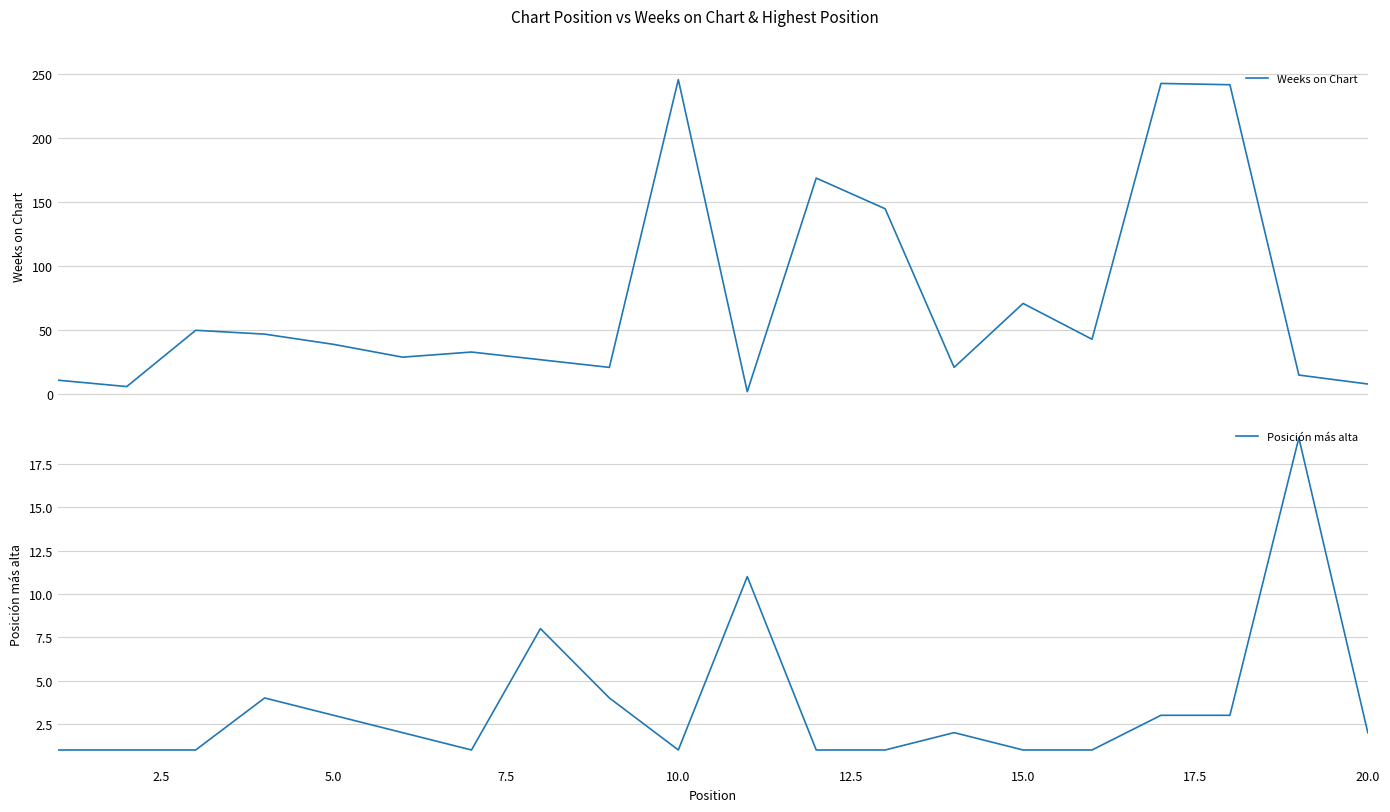

Reading right to left, extract all data points from this chart.

Weeks on Chart: 8	15	242	243	43	71	21	145	169	2	246	21	27	33	29	39	47	50	6	11
Posición más alta: 2	19	3	3	1	1	2	1	1	11	1	4	8	1	2	3	4	1	1	1